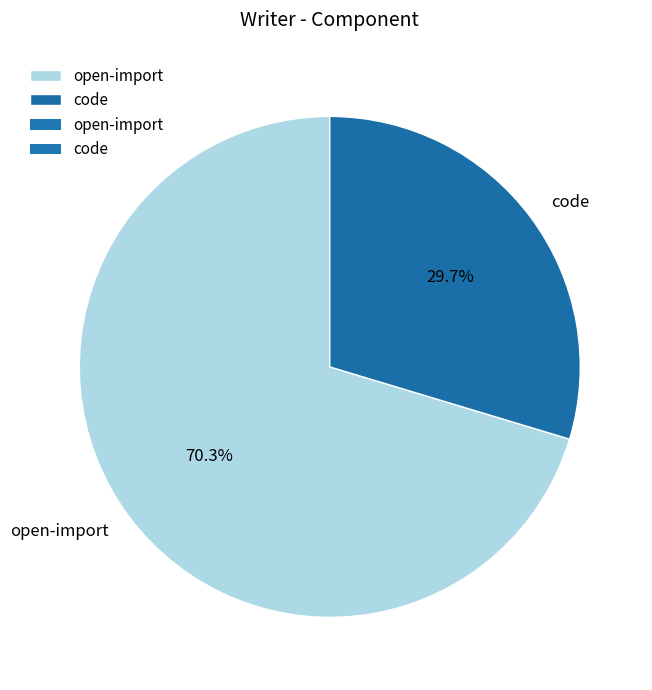

True or false: code accounts for 43% of the total.

False